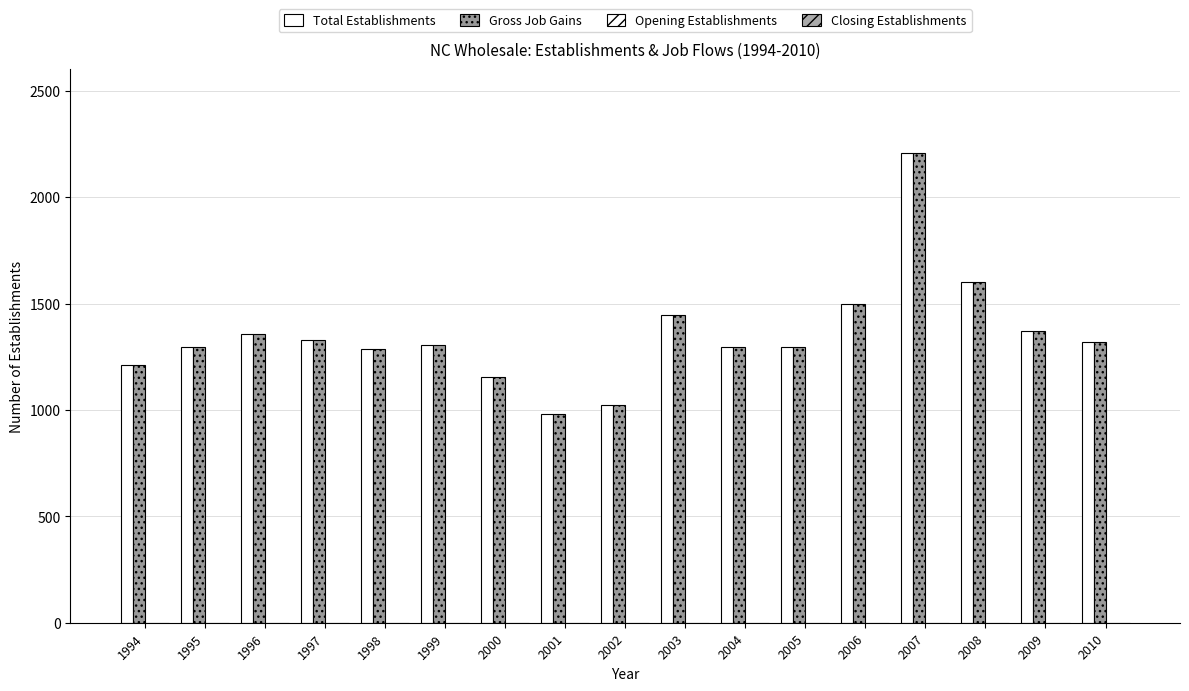

What is the sum of all Total Establishments values?

22979